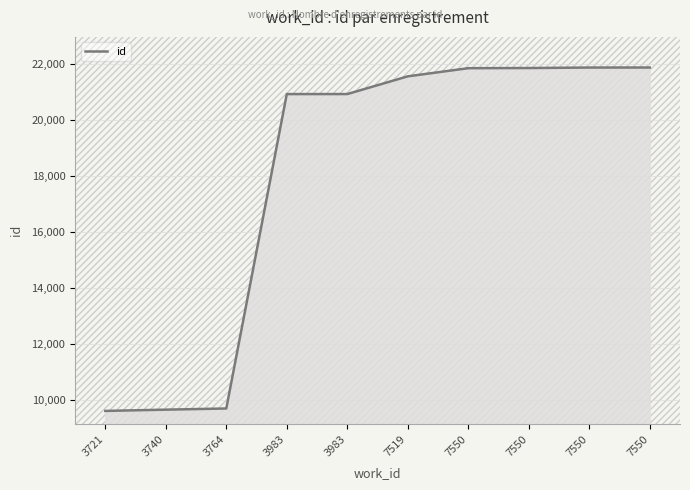

How many lines are shown in the chart?

1